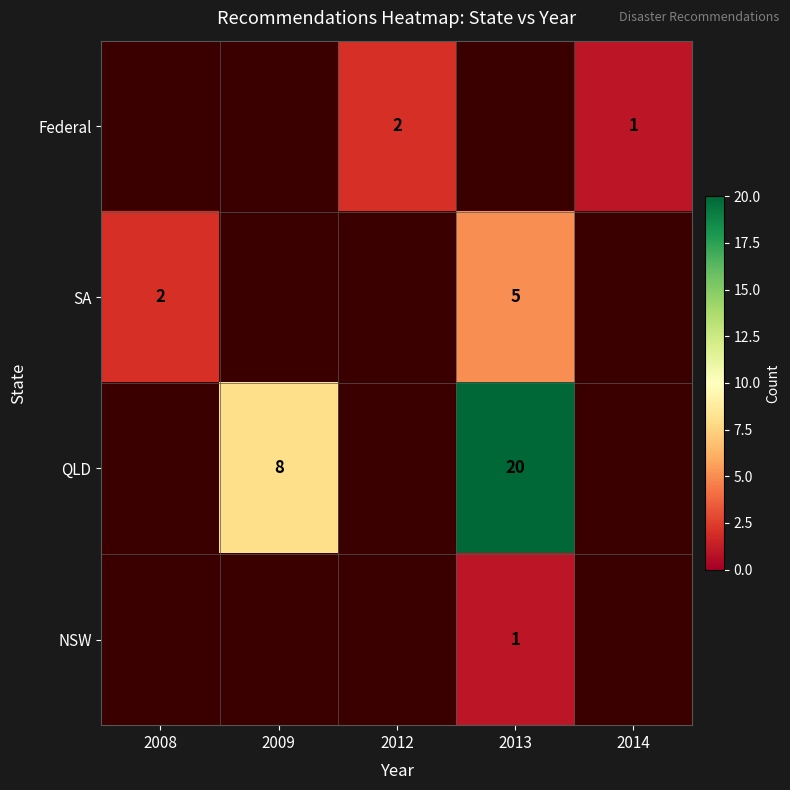

What is the smallest value displayed?

1.0